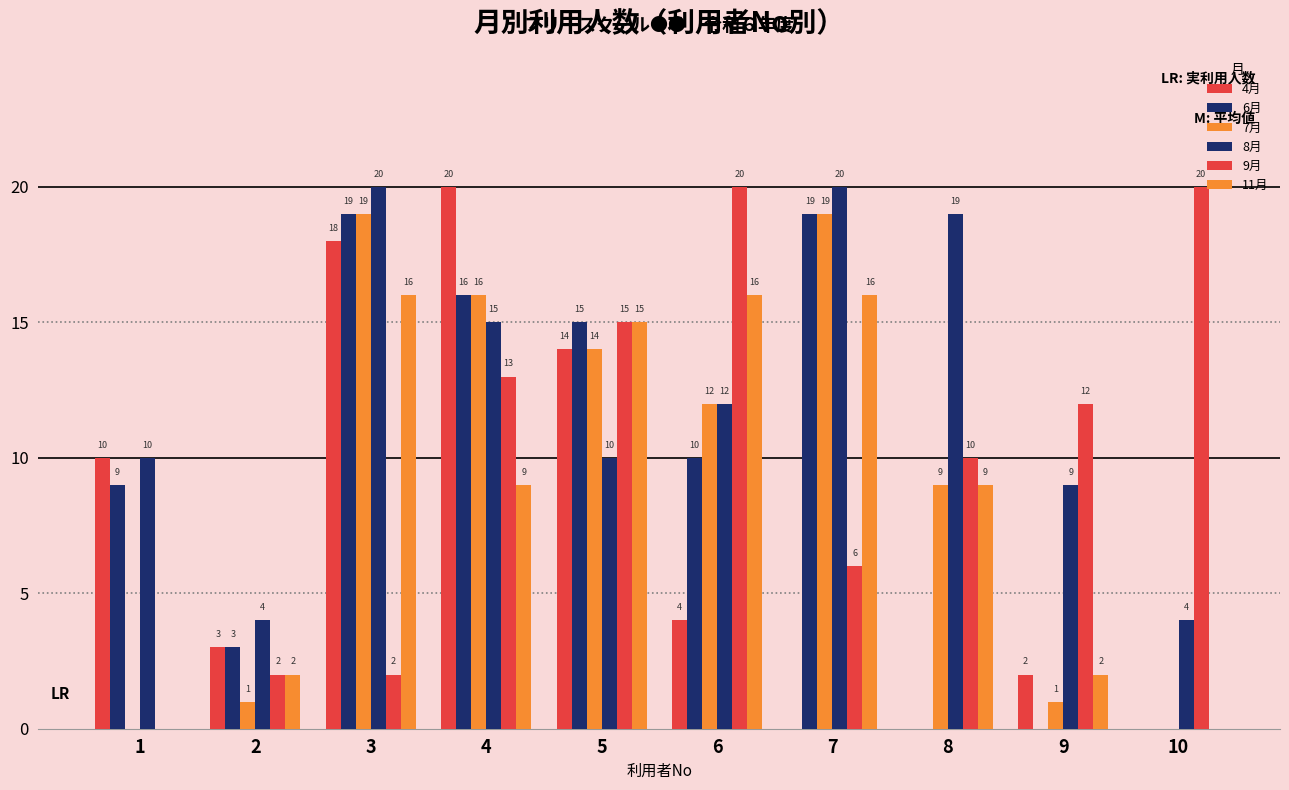

Are the bars grouped side by side (vs. stacked)?

Yes